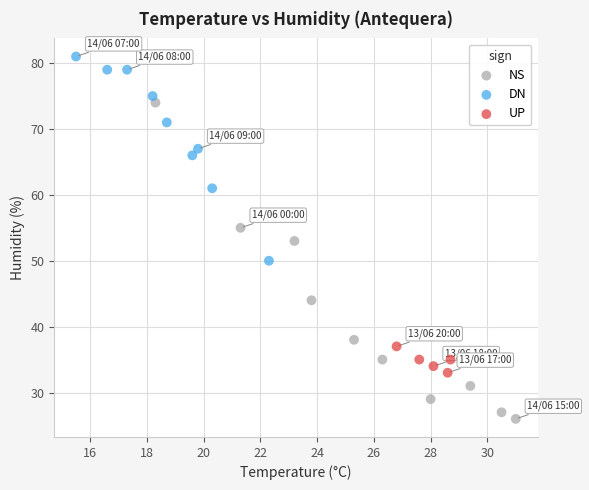

Which series contains the lowest Y value?

NS